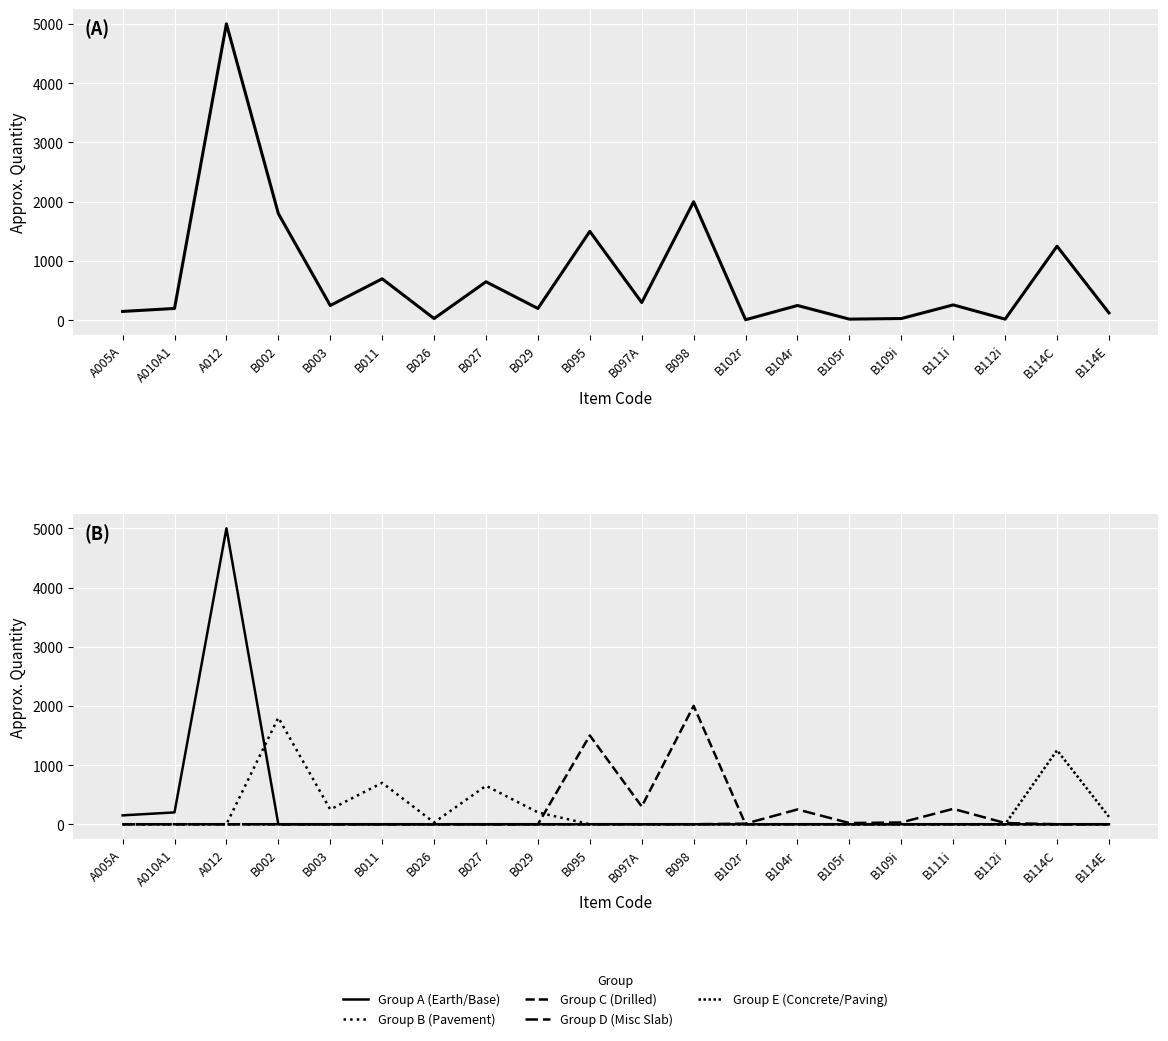

At which label is Group E (Concrete/Paving) closest to 625?

B114E